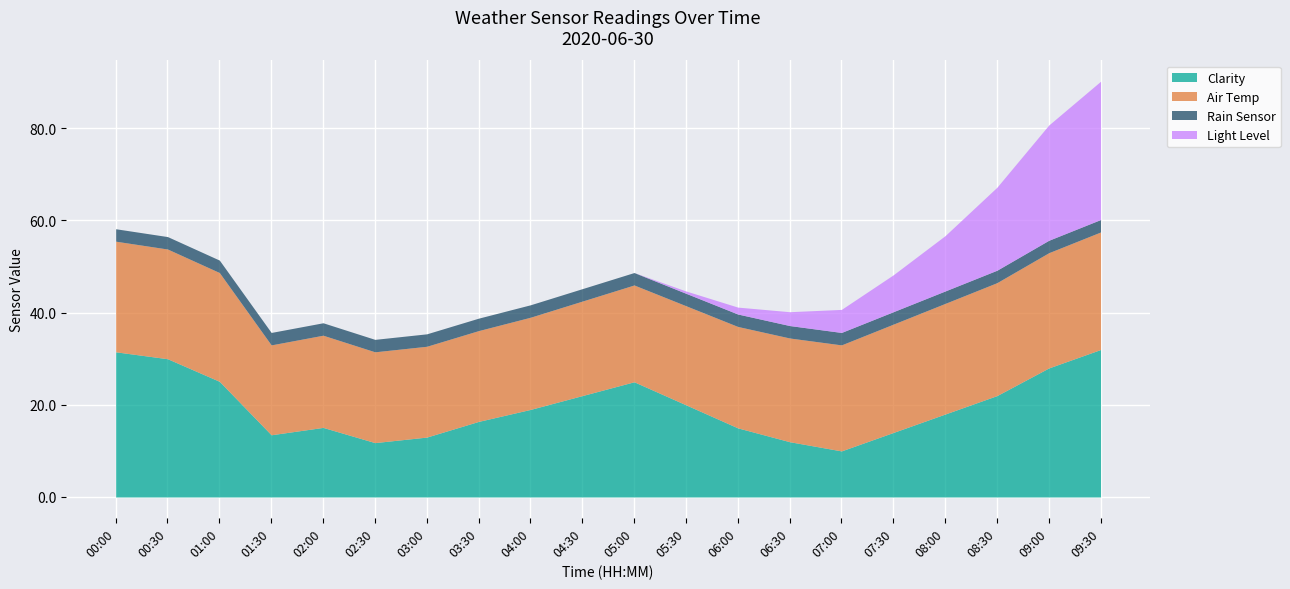

True or false: Light Level and Clarity intersect in this chart.

False